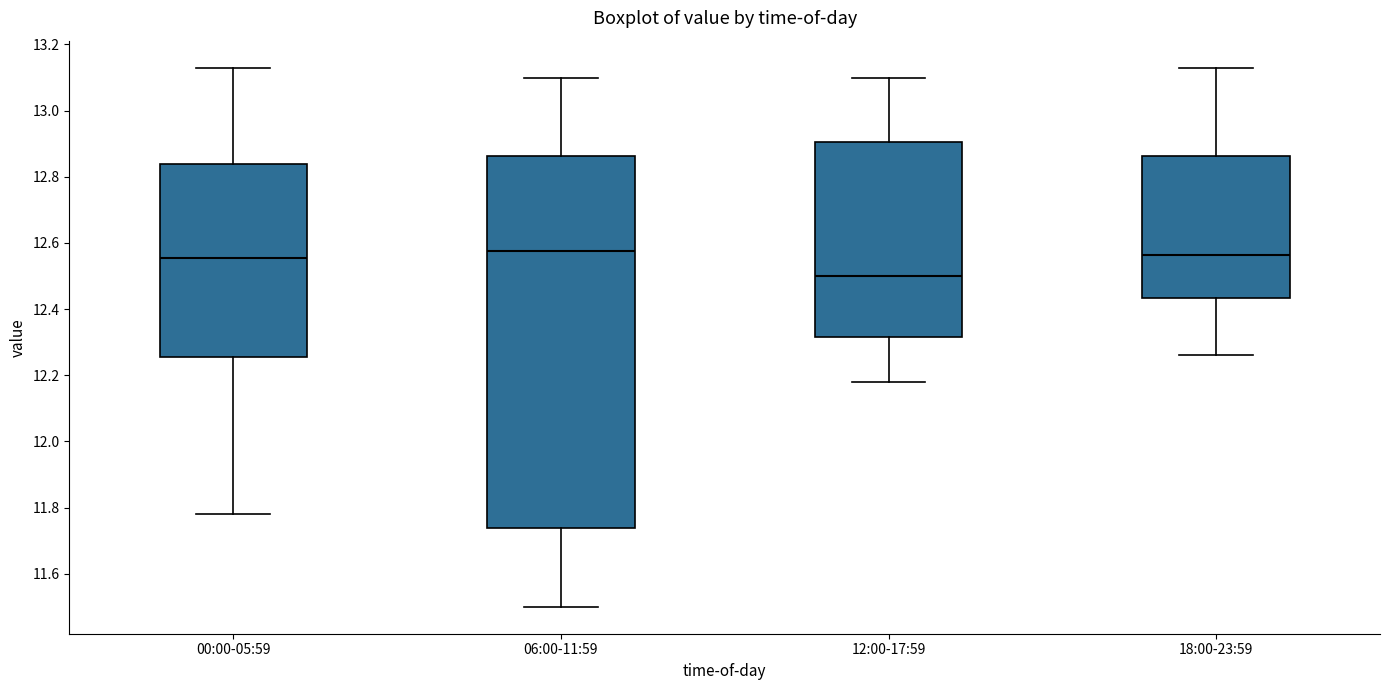

Where does the median line of the box for 12:00-17:59 sit on the y-axis? The values are not printed on the chart, so give them approximately, as read against the axis.

12.50